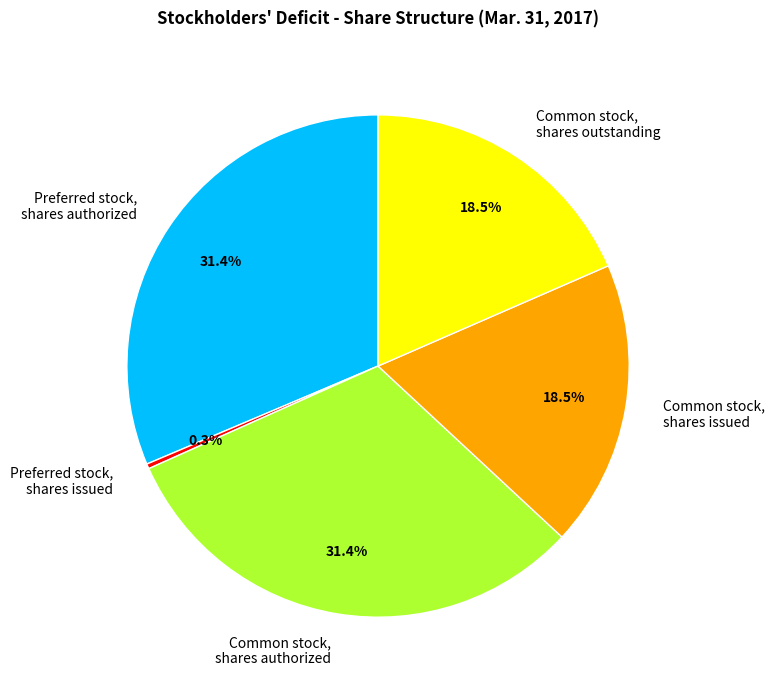

To the nearest percent, what is the average slice percentage?

20%